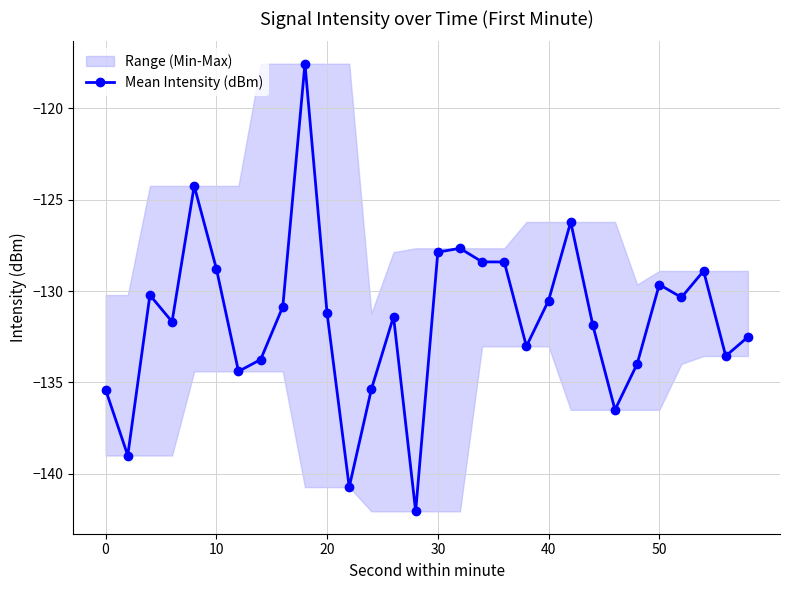

What is the minimum value for Mean Intensity (dBm)?

-142.1